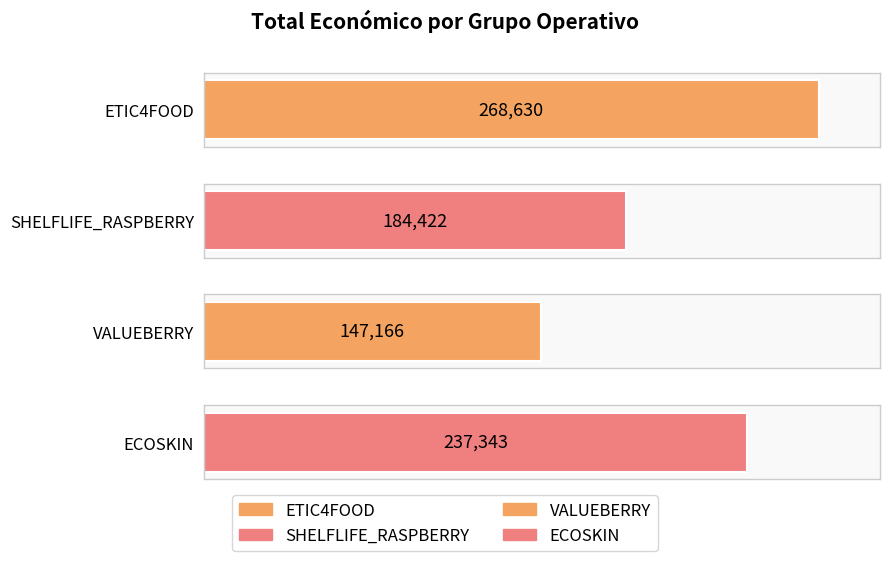

What is the ratio of the value at ETIC4FOOD to the value at SHELFLIFE_RASPBERRY?

1.5